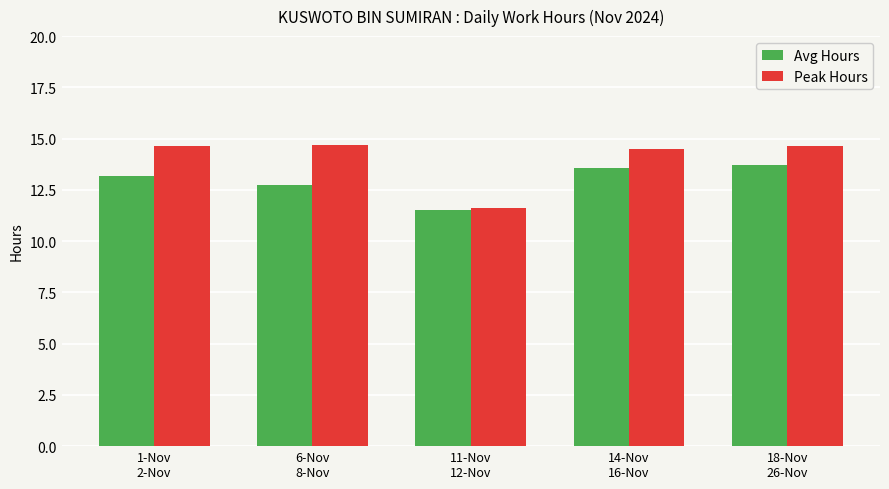

What is the lowest value of the Peak Hours series?

11.6